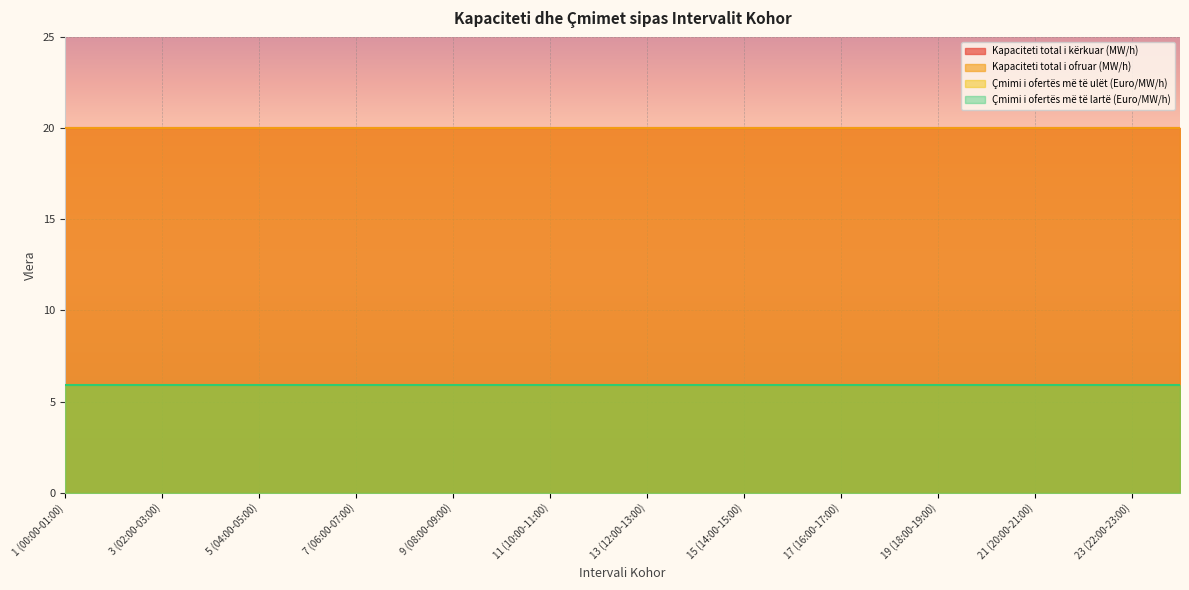

What is the sum of all Çmimi i ofertës më të ulët (Euro/MW/h) values?

141.6